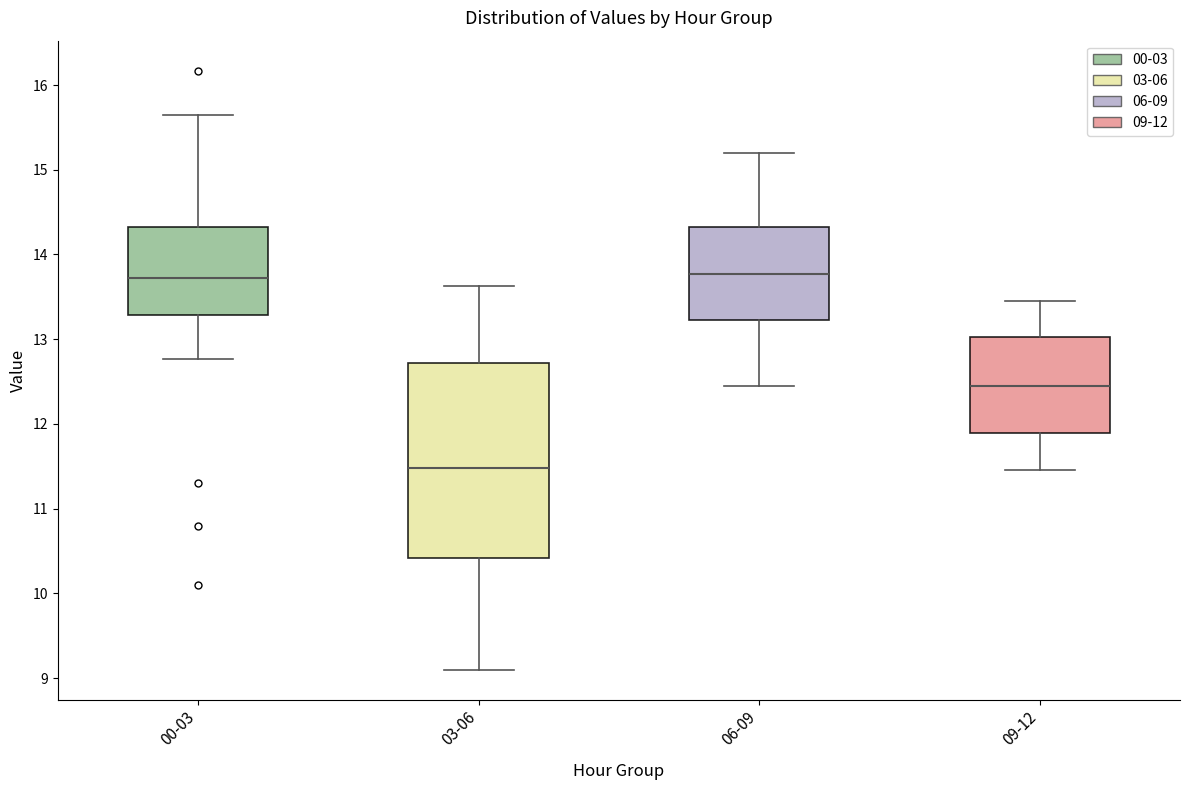

Reading left to right, read every box against the y-axis: the position of its median line, the range the box covers, and the ends of its whiskers. The values are not printed on the chart, so give them approximately, as read against the axis.

00-03: median 13.7, box 13.3 to 14.3, whiskers 12.8 to 15.7
03-06: median 11.5, box 10.4 to 12.7, whiskers 9.1 to 13.6
06-09: median 13.8, box 13.2 to 14.3, whiskers 12.5 to 15.2
09-12: median 12.5, box 11.9 to 13.0, whiskers 11.5 to 13.5